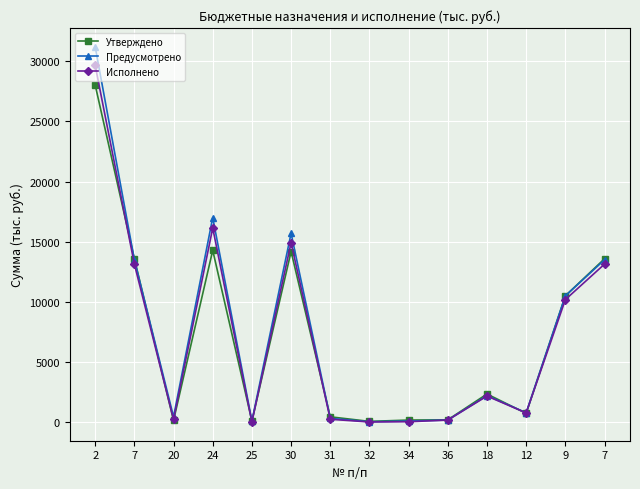

Does the chart have visible grid lines?

Yes